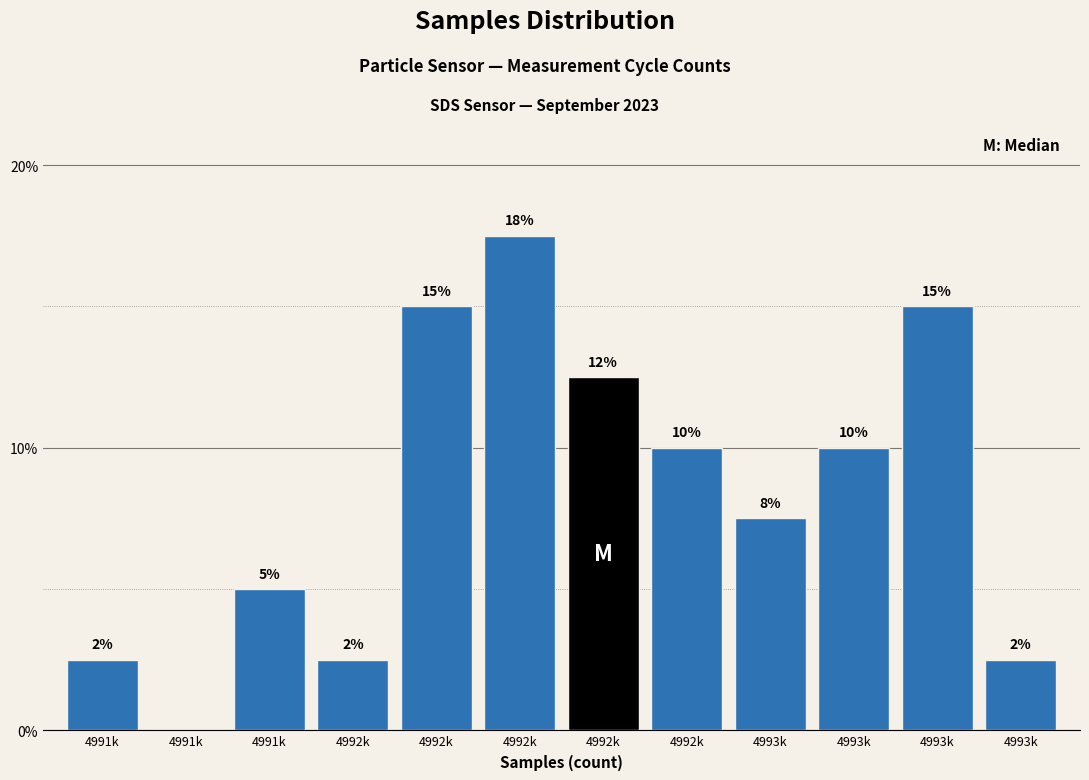

Are the bars horizontal?

No